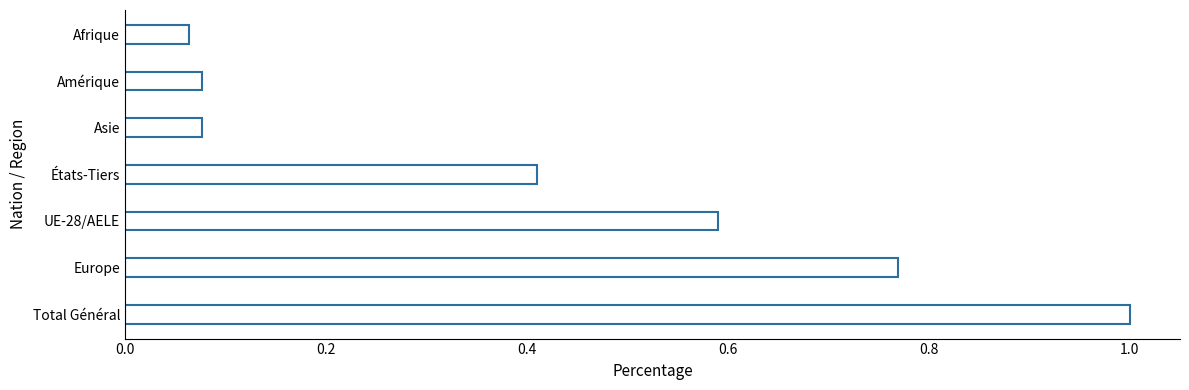

The chart shows a value of 0.6 at UE-28/AELE. True or false?

True